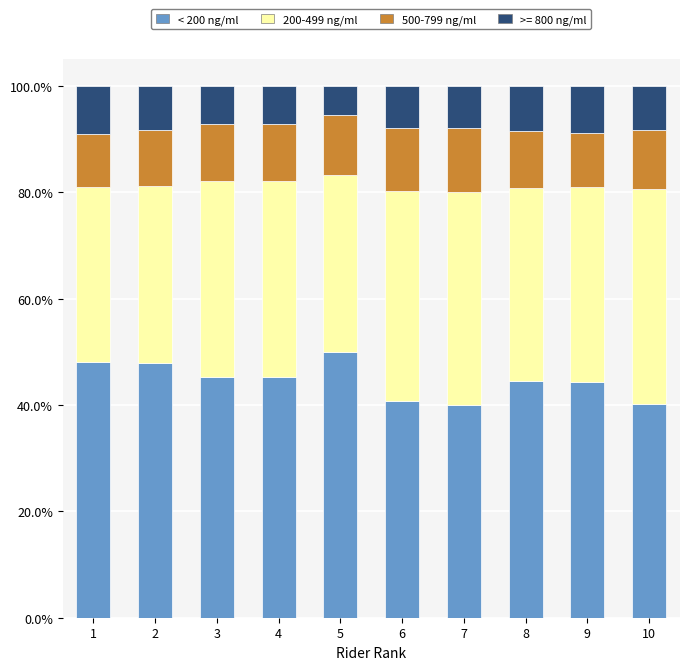

What is the total value across all series at 5?

100.0